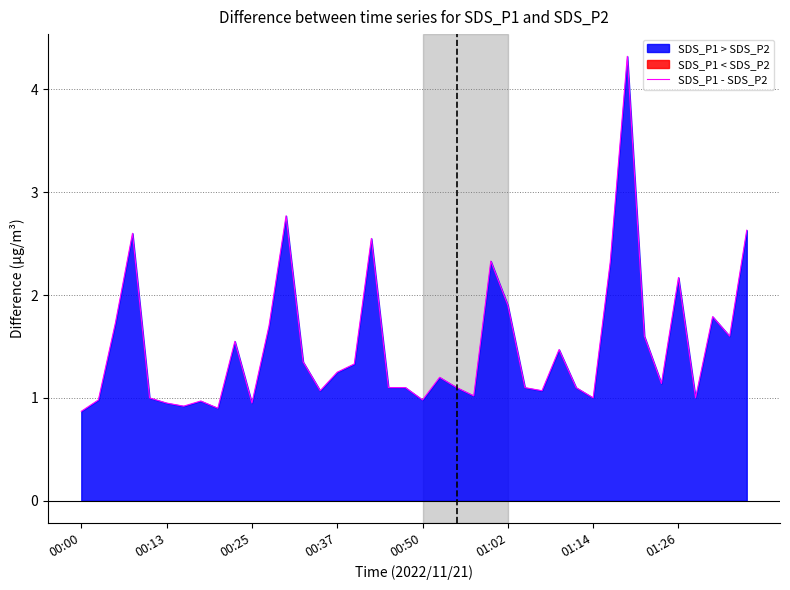

What is the label of the 23rd point from the left?

22